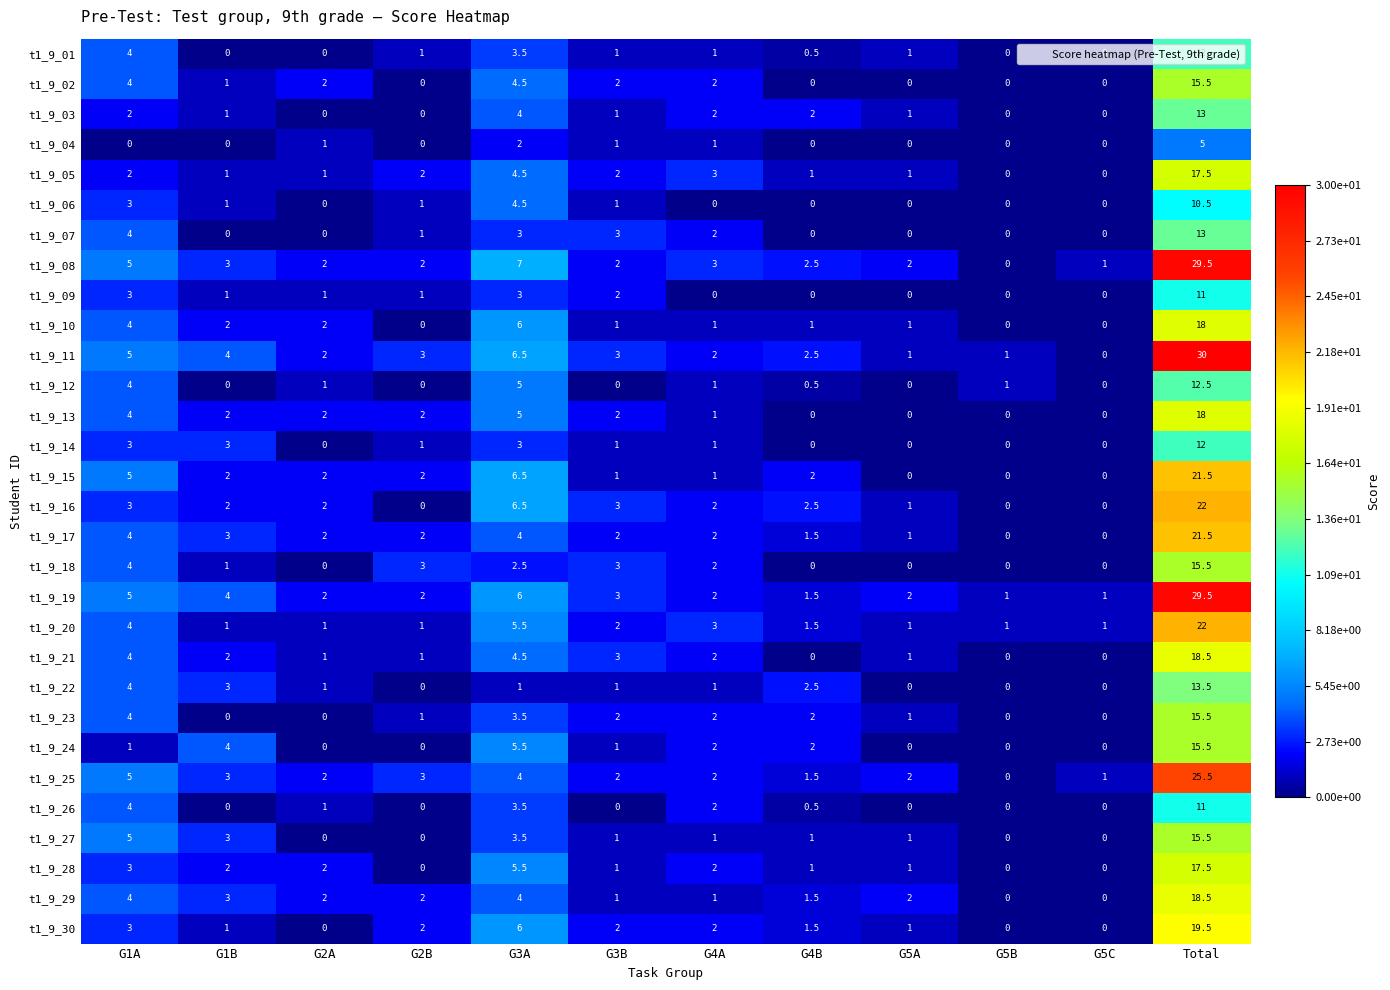

Which series has the largest range (max minus min)?

t1_9_11